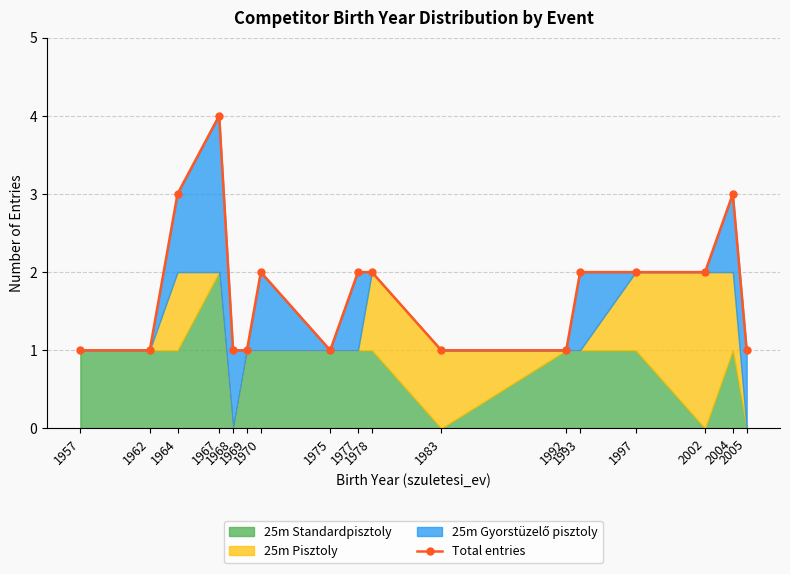

At which category does the data reach its first local valley?

1975